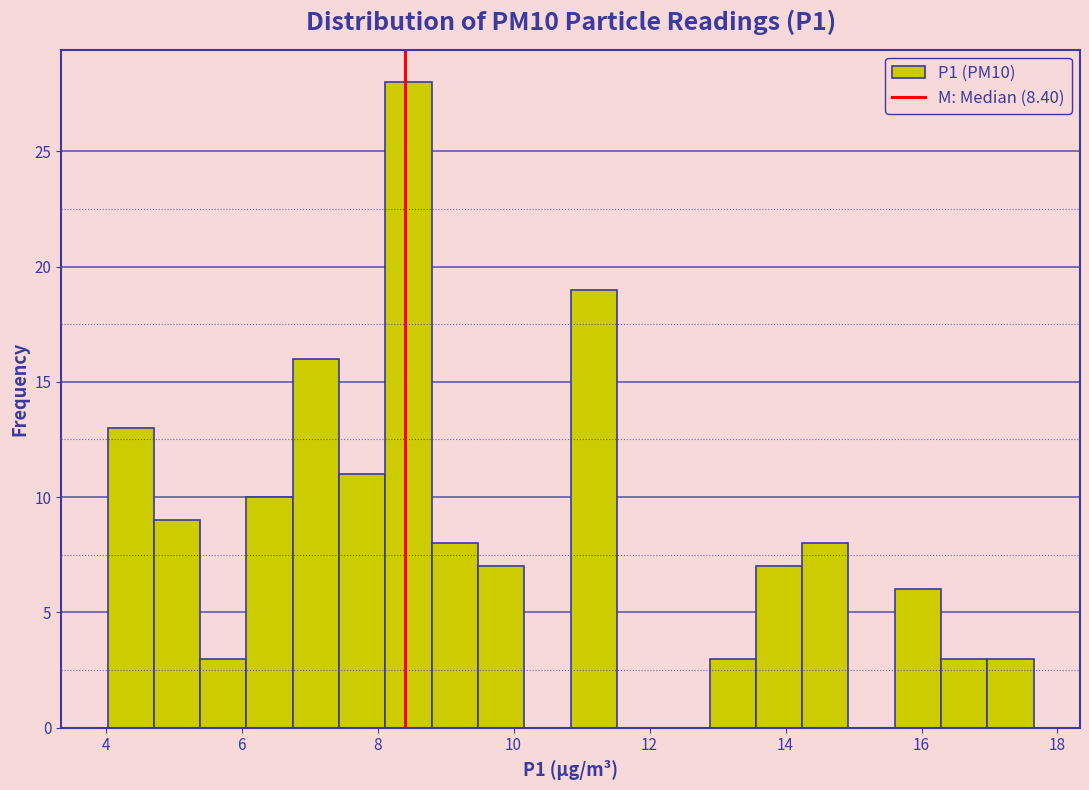

Read against the x-axis, roughly where is the centre of the tallest bar?

8.4